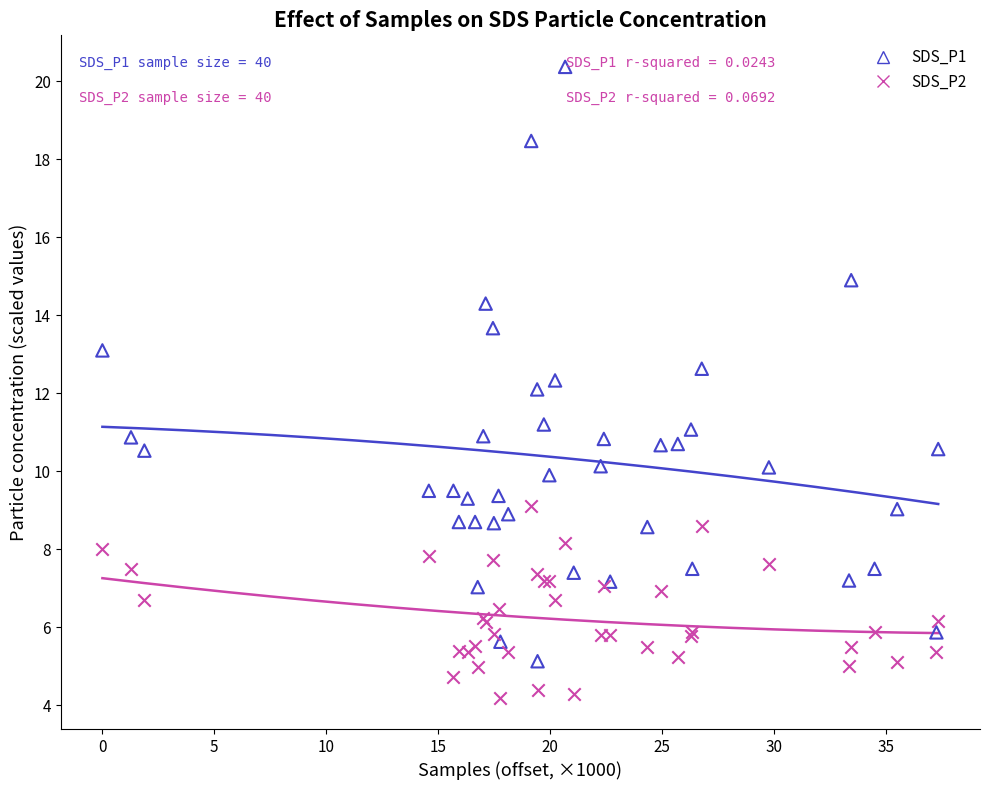

Which series reaches the minimum Y coordinate?

SDS_P2